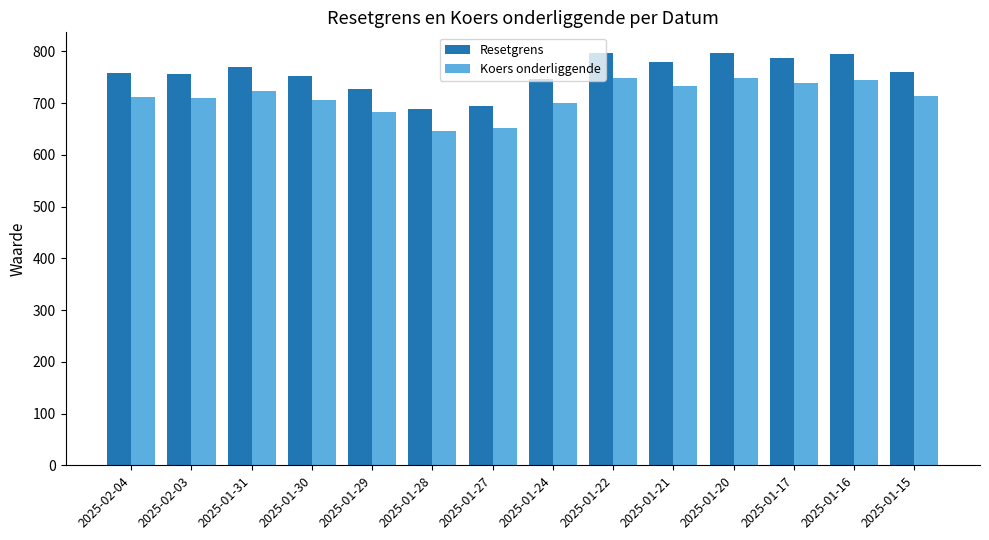

Which series has the largest range (max minus min)?

Resetgrens